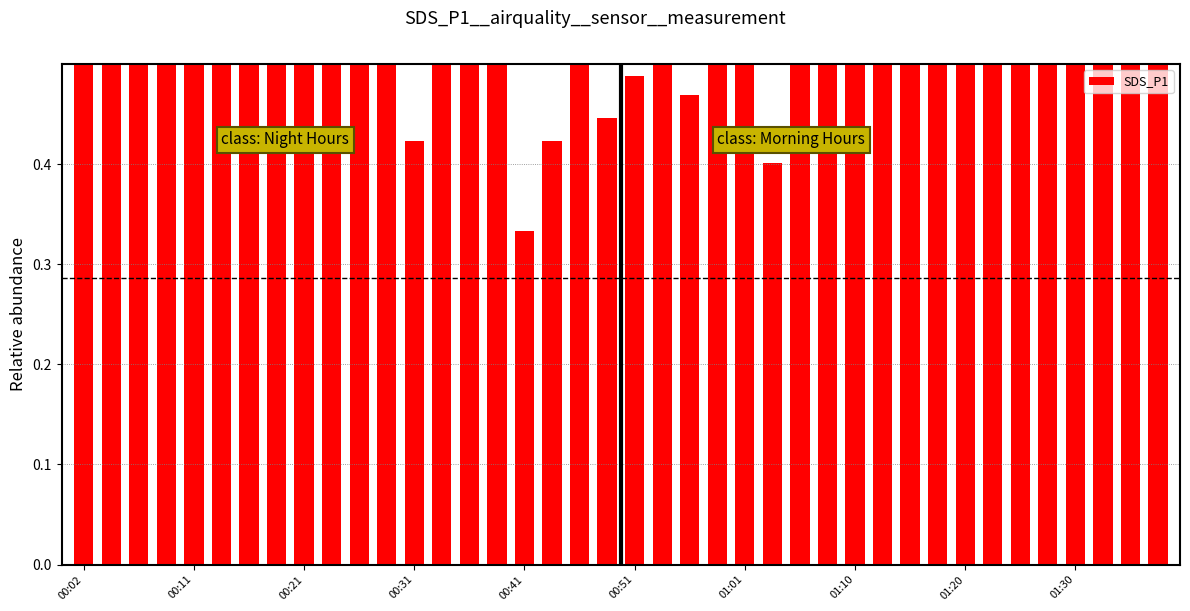

At which category does the chart reach its peak across all series?

00:02